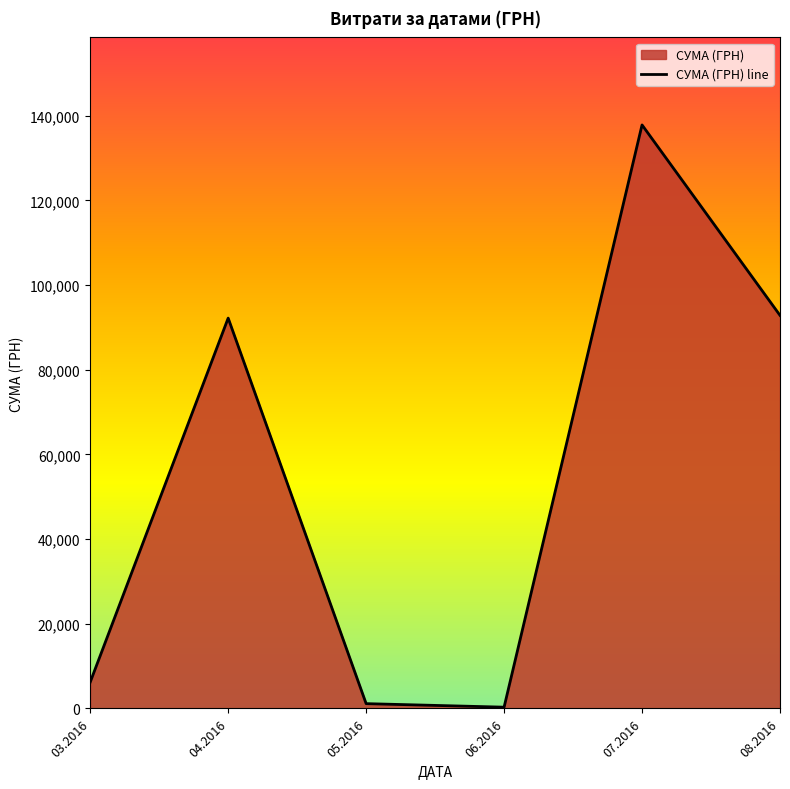

True or false: there are more than 1 points higher than both neighbors.

True